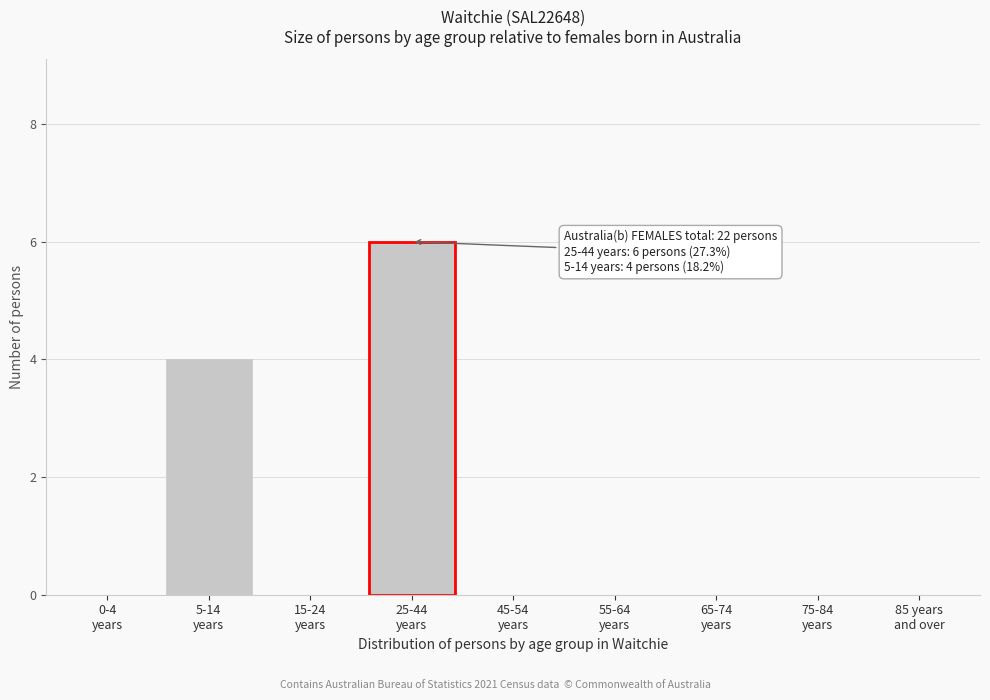

What is the sum of all values?

10